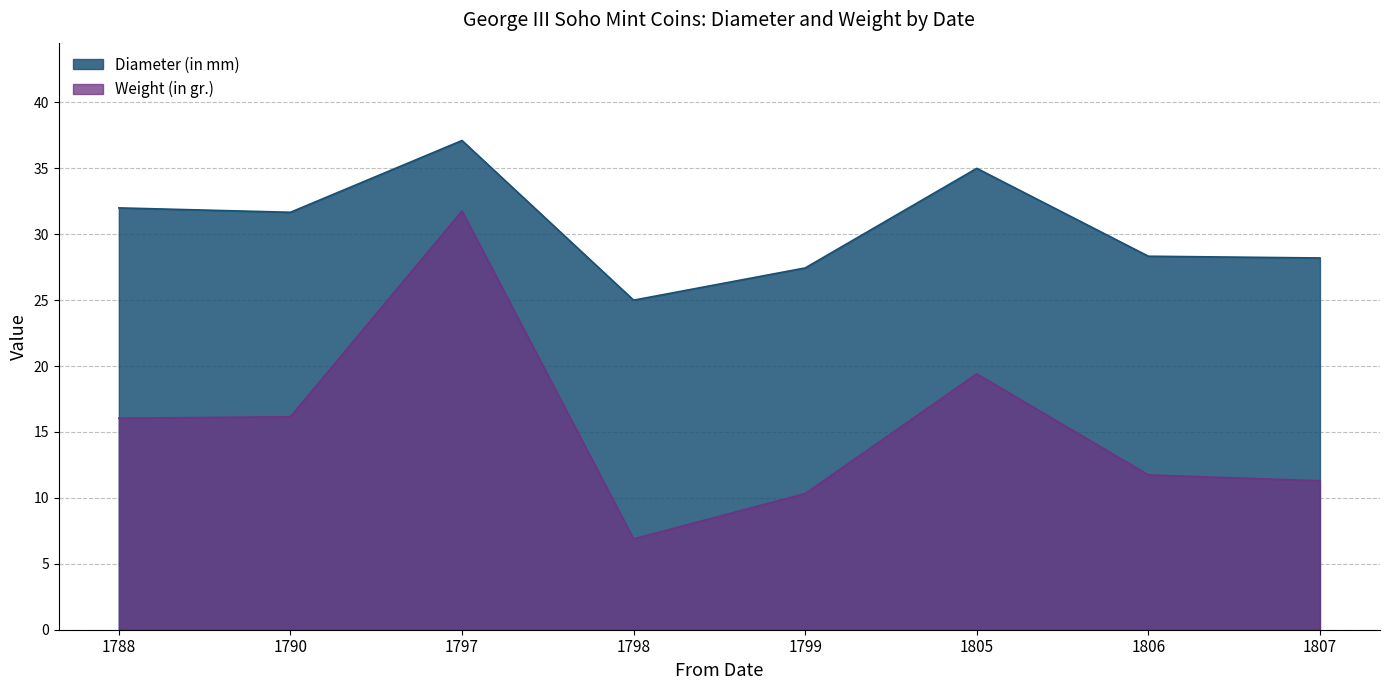

In Diameter (in mm), how many points are higher than both neighbors (excluding endpoints)?

2